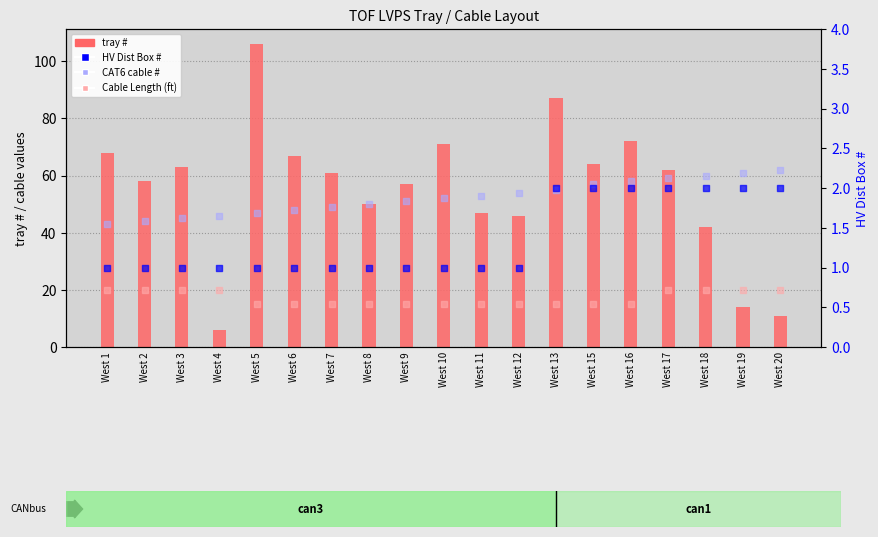

Which series contains the highest Y value?

tray #